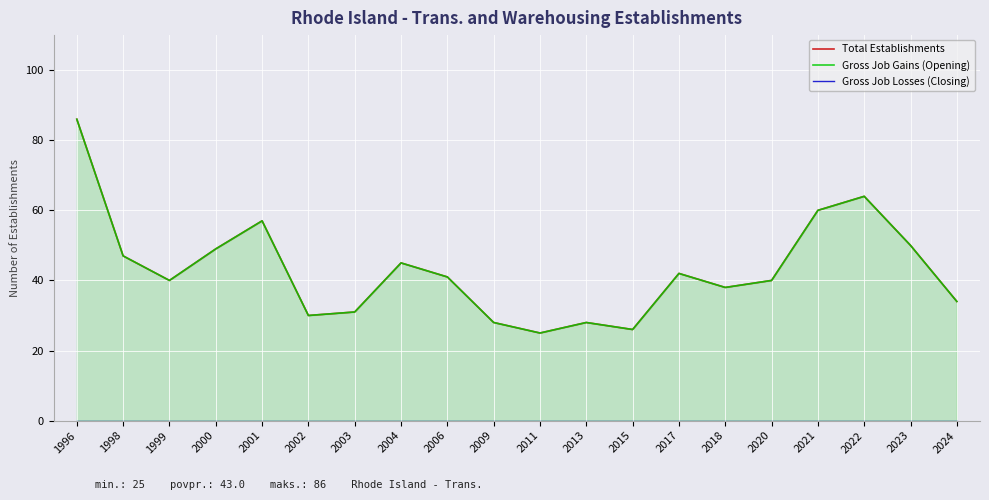

How many data points in Gross Job Gains (Opening) are less than 41?

10